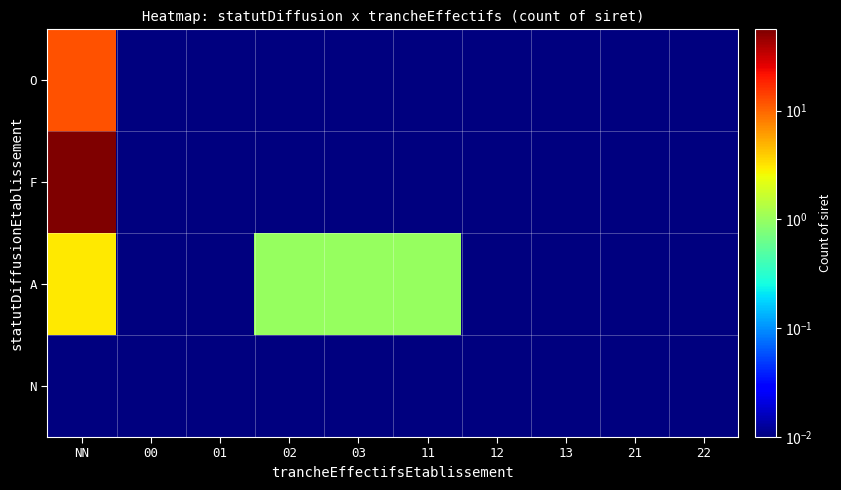

Rank the series at 21 from lowest to highest value.

O, F, A, N